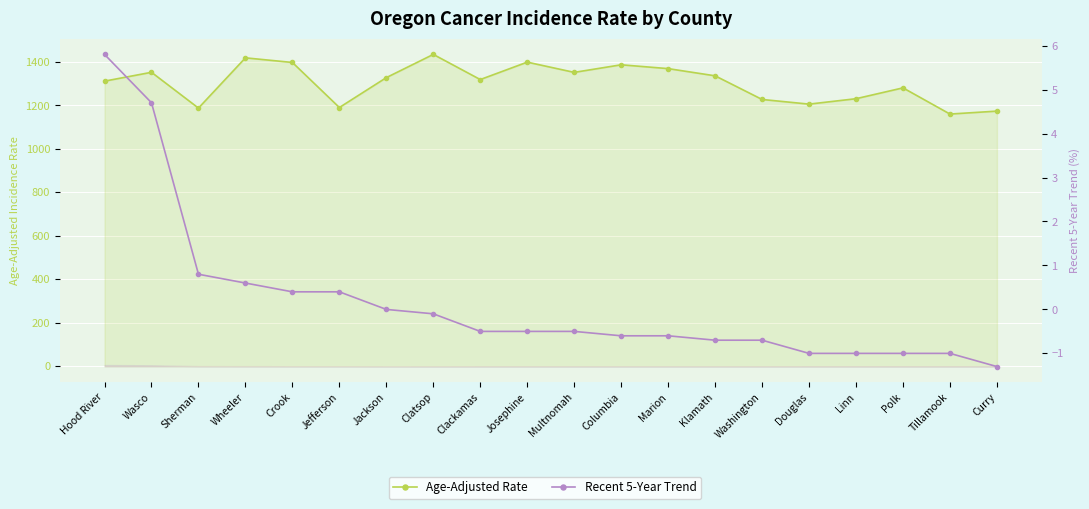

True or false: Recent 5-Year Trend has more than 0 interior local peaks.

False